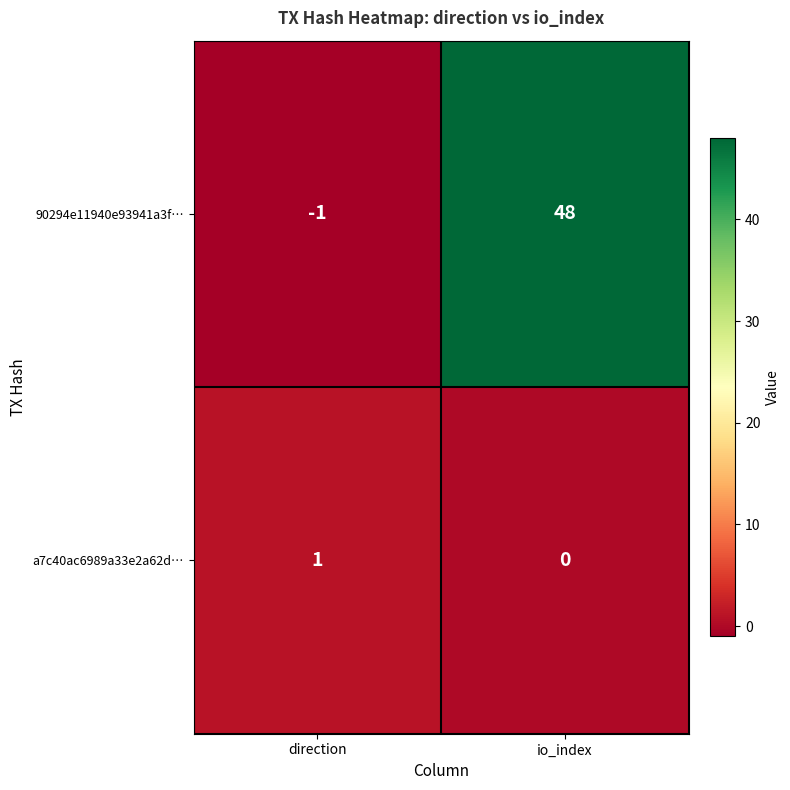

Which series changed the most between direction and io_index?

90294e11940e93941a3f…